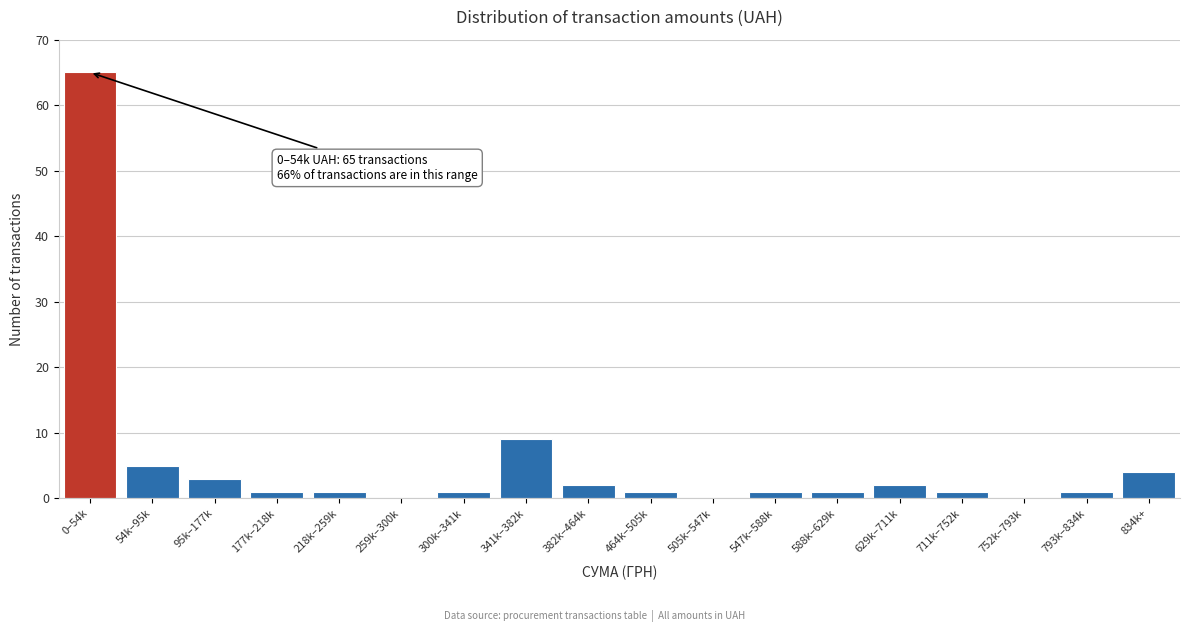

Reading left to right, transcribe all the data shown in this chart.

0–54k=65	54k–95k=5	95k–177k=3	177k–218k=1	218k–259k=1	259k–300k=0	300k–341k=1	341k–382k=9	382k–464k=2	464k–505k=1	505k–547k=0	547k–588k=1	588k–629k=1	629k–711k=2	711k–752k=1	752k–793k=0	793k–834k=1	834k+=4